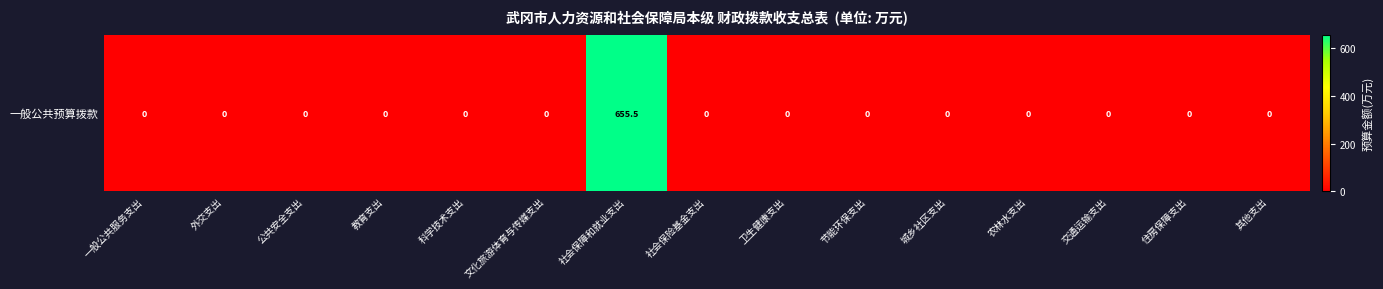

Which has a higher value, 社会保险基金支出 or 外交支出?

社会保险基金支出